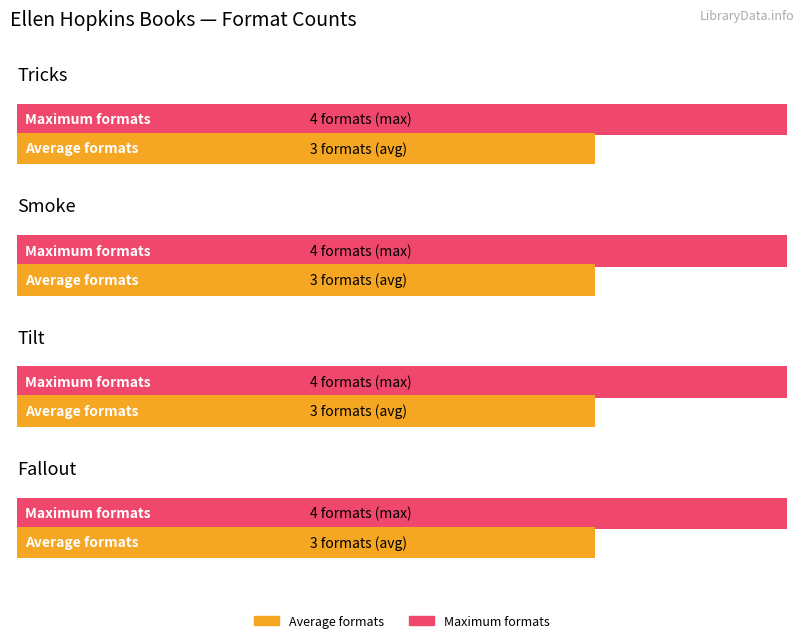

Where is the data nearest to the value 3?

Tricks